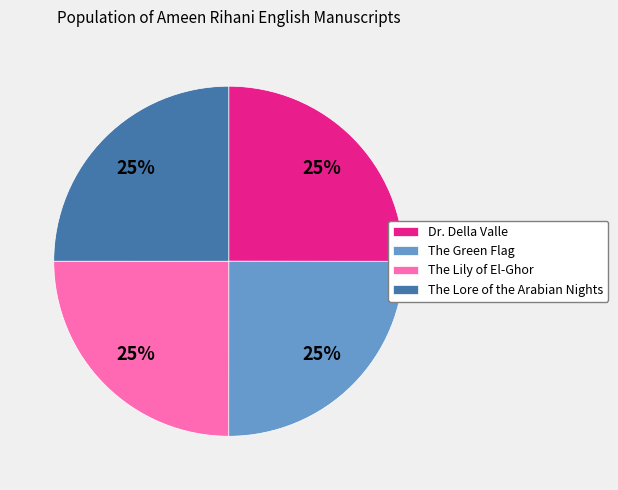

To the nearest percent, what percentage of the pie is The Green Flag?

25%